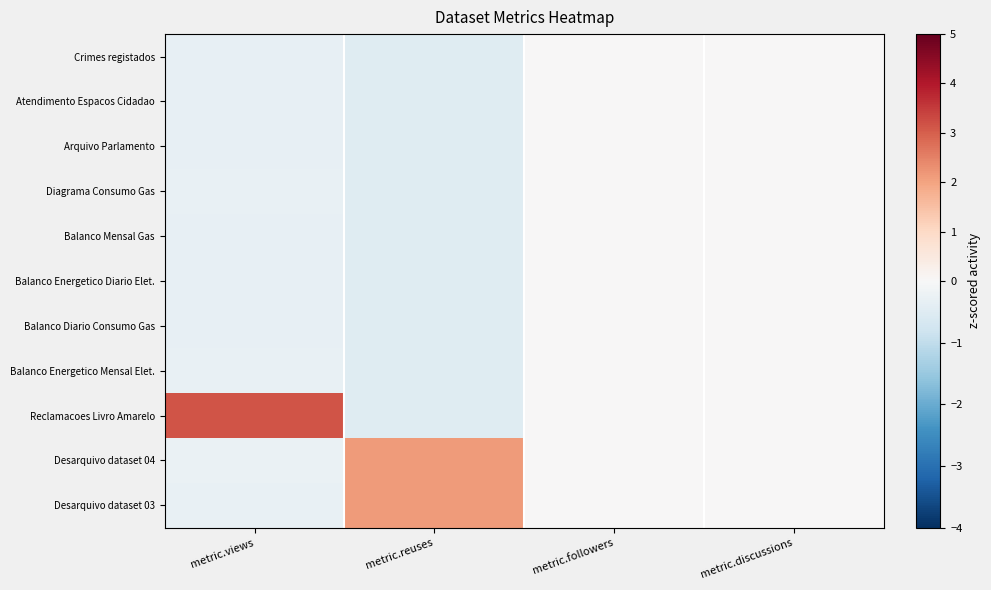

At how many categories does at least one series exceed 2?

2